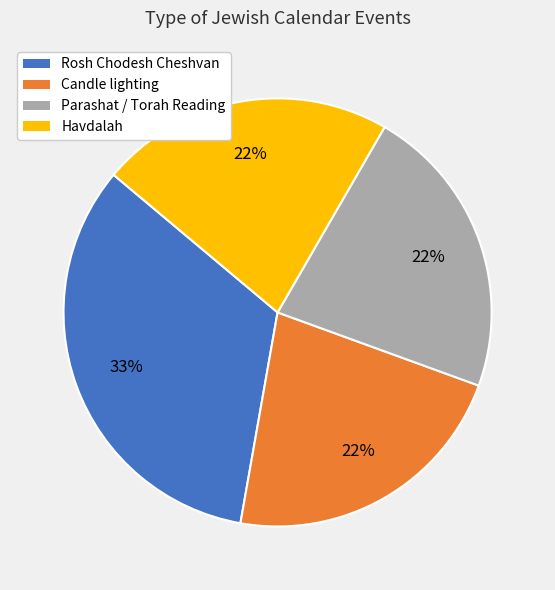

What is the largest slice in the pie chart?

Rosh Chodesh Cheshvan